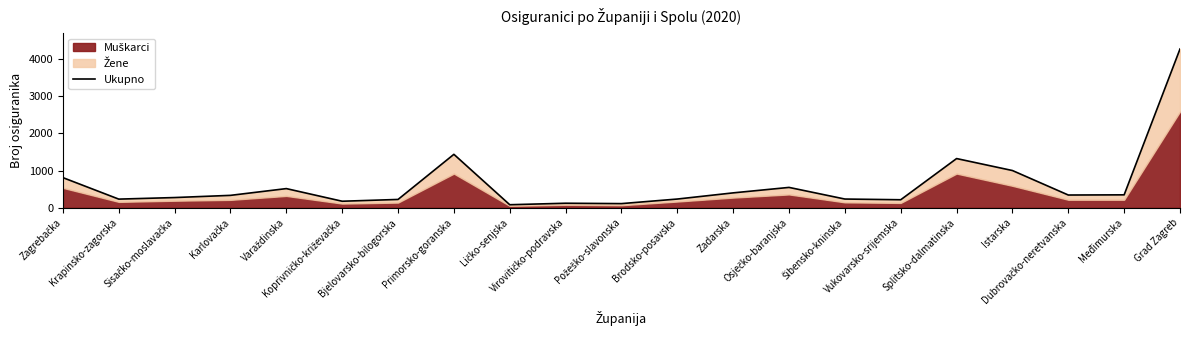

Where is the first local maximum?

Varaždinska